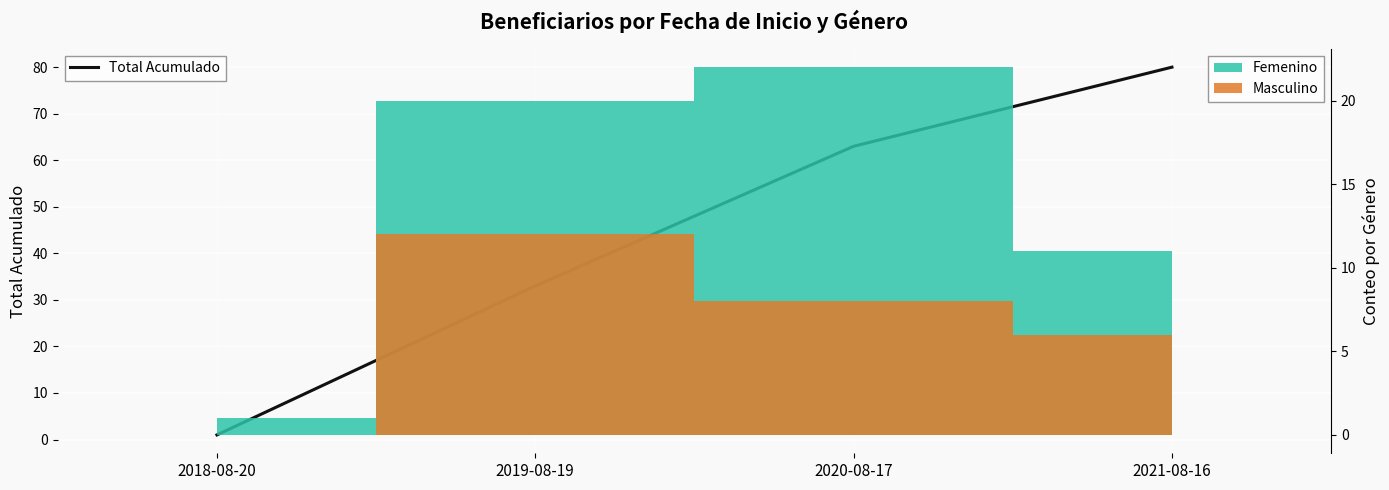

What is the minimum value shown in the chart?

1